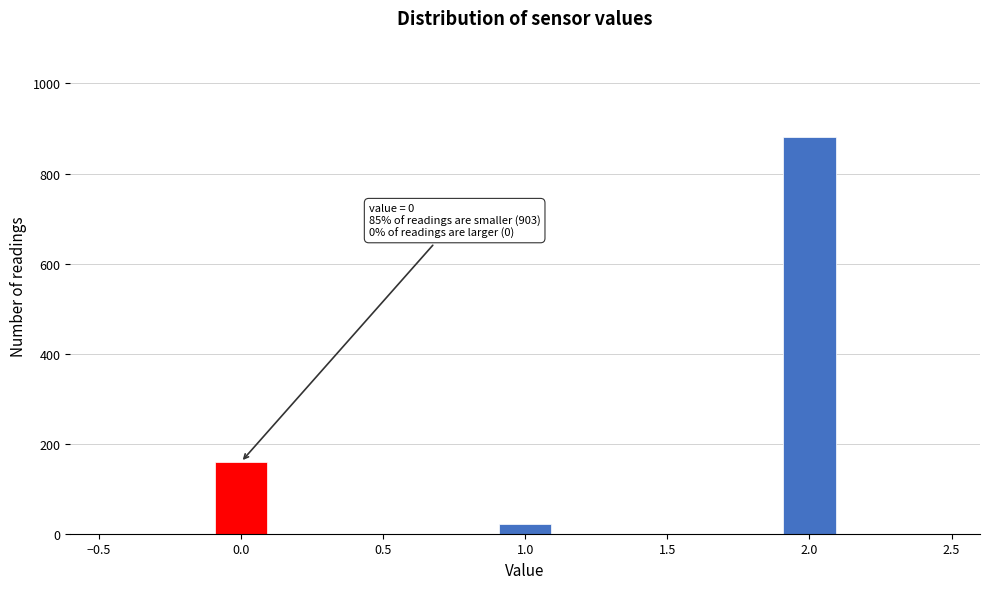

Which range on the x-axis has the tallest bar?

1.9 to 2.1